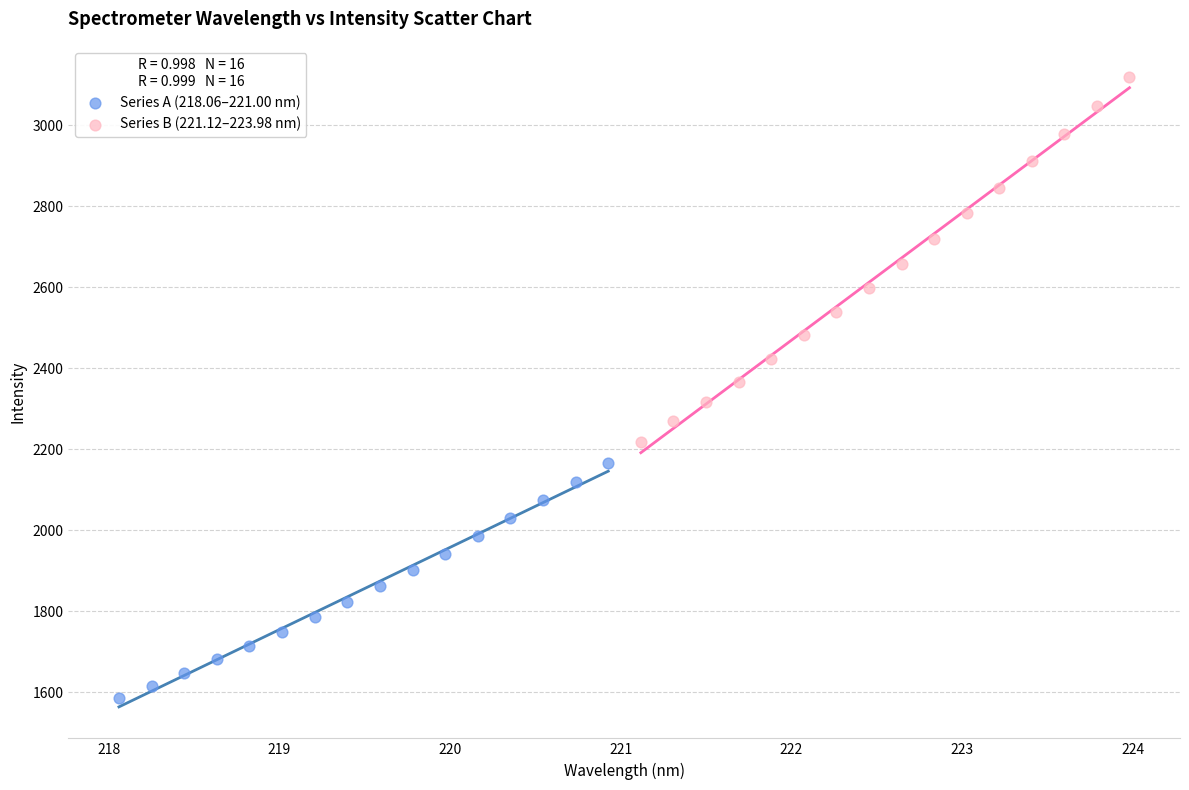

Which series reaches the maximum Y coordinate?

Series B (221.12–223.98 nm)